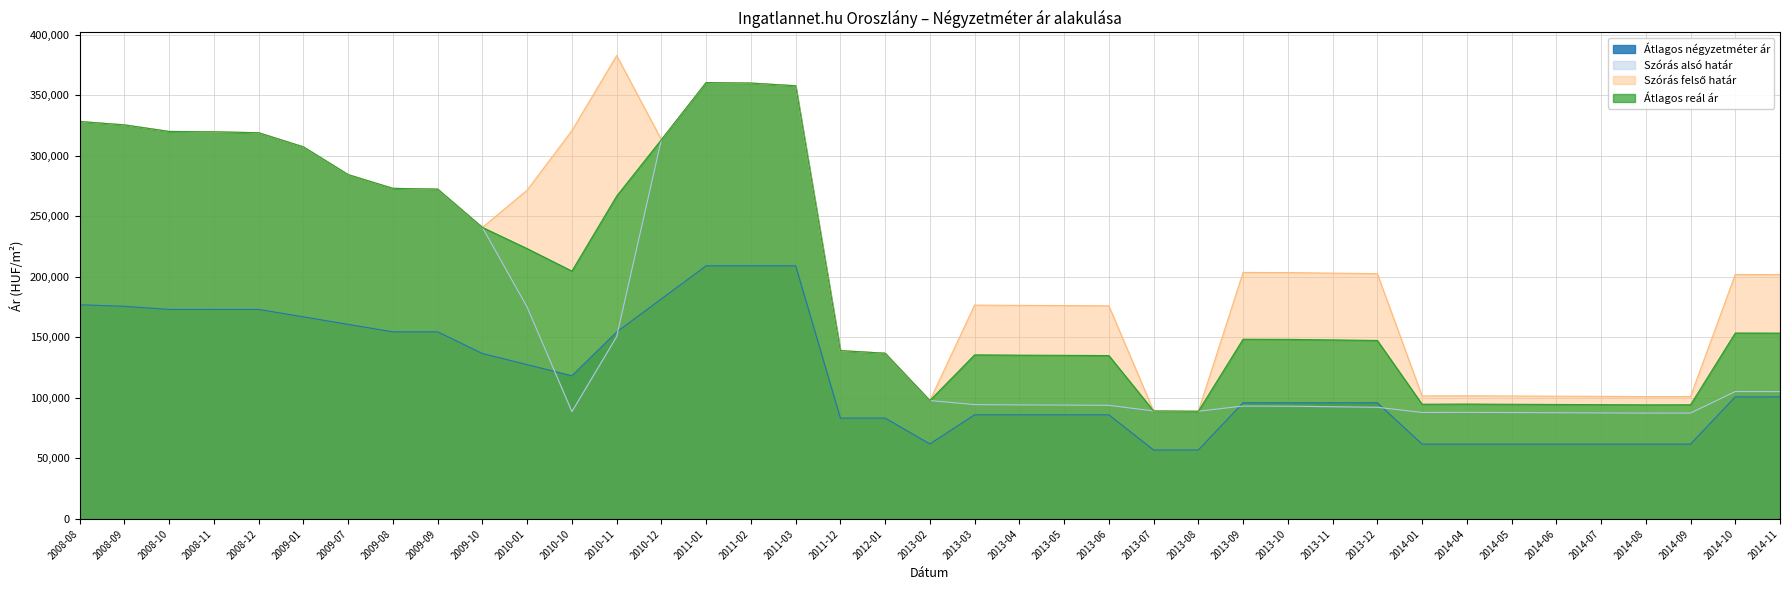

True or false: Szórás alsó határ and Átlagos reál ár cross at least once.

False